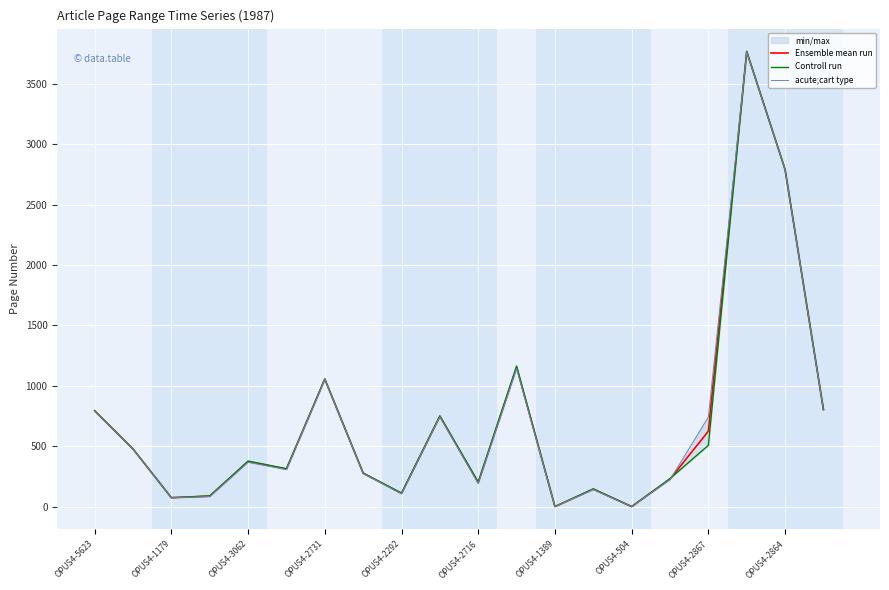

The value of Ensemble mean run at OPUS4-3062 is 372.0. True or false?

True